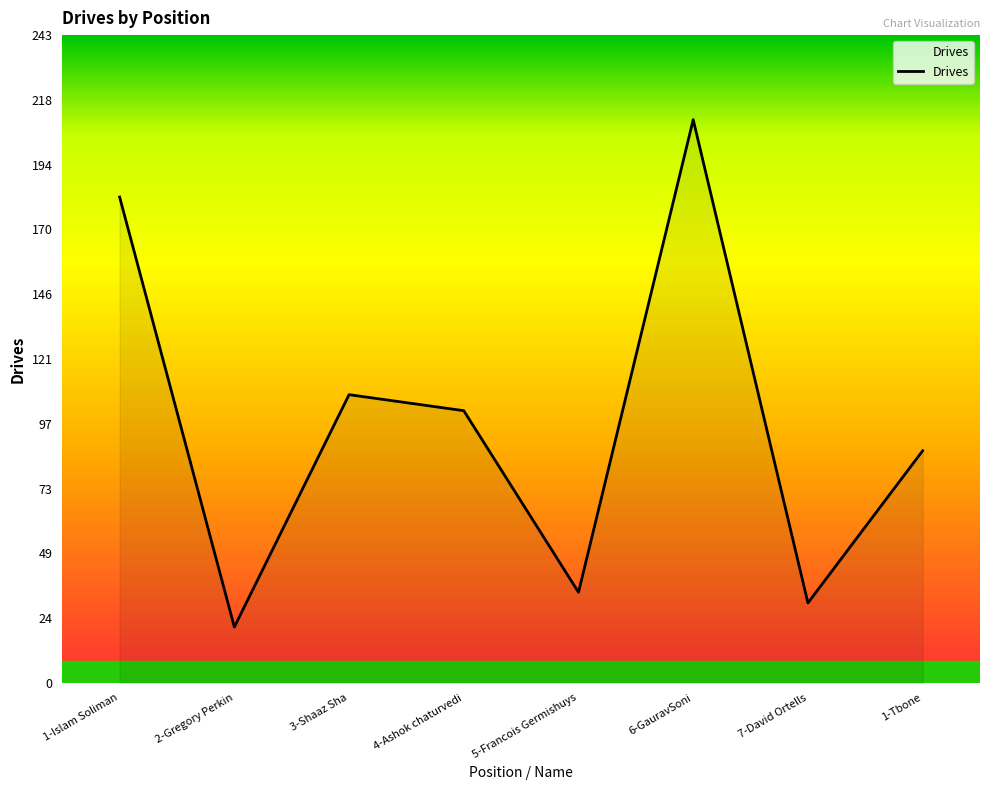

What position from the right is 4-Ashok chaturvedi?

5